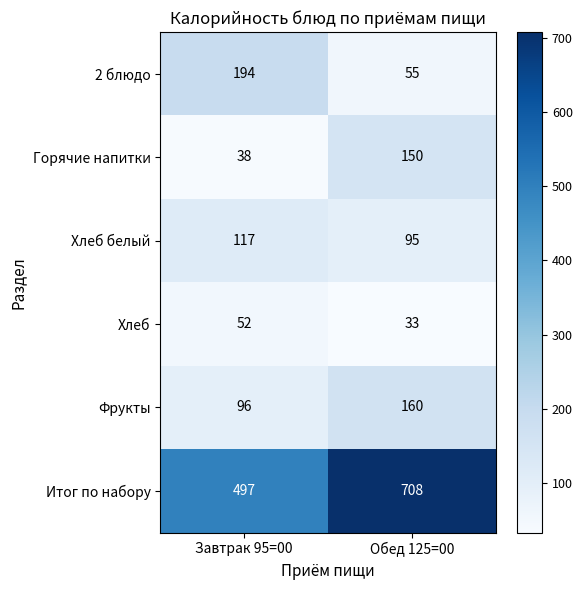

What is the total value across all series at Завтрак 95=00?

994